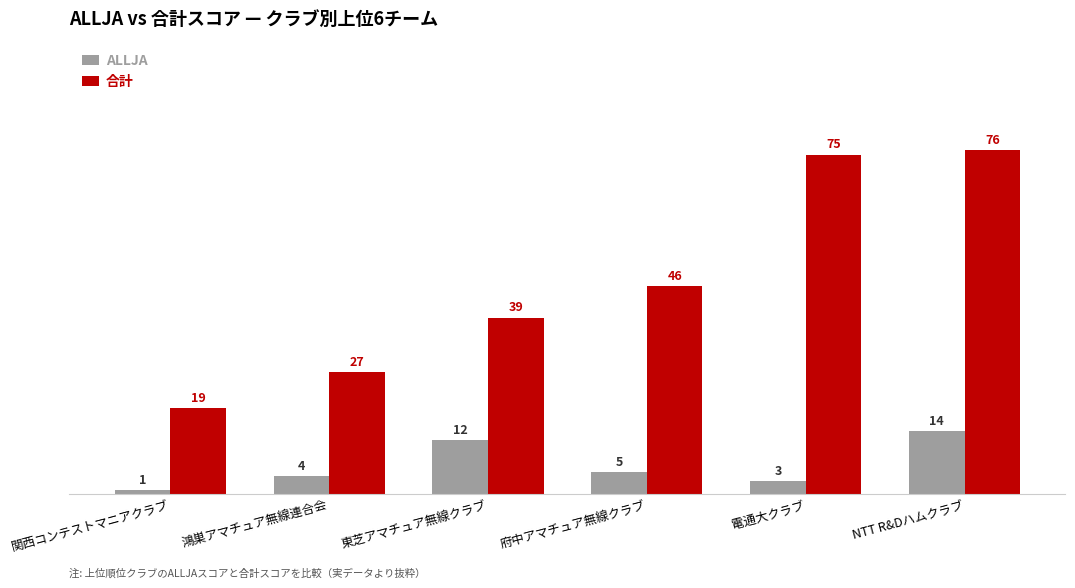

What are all the series names shown in the legend?

ALLJA, 合計